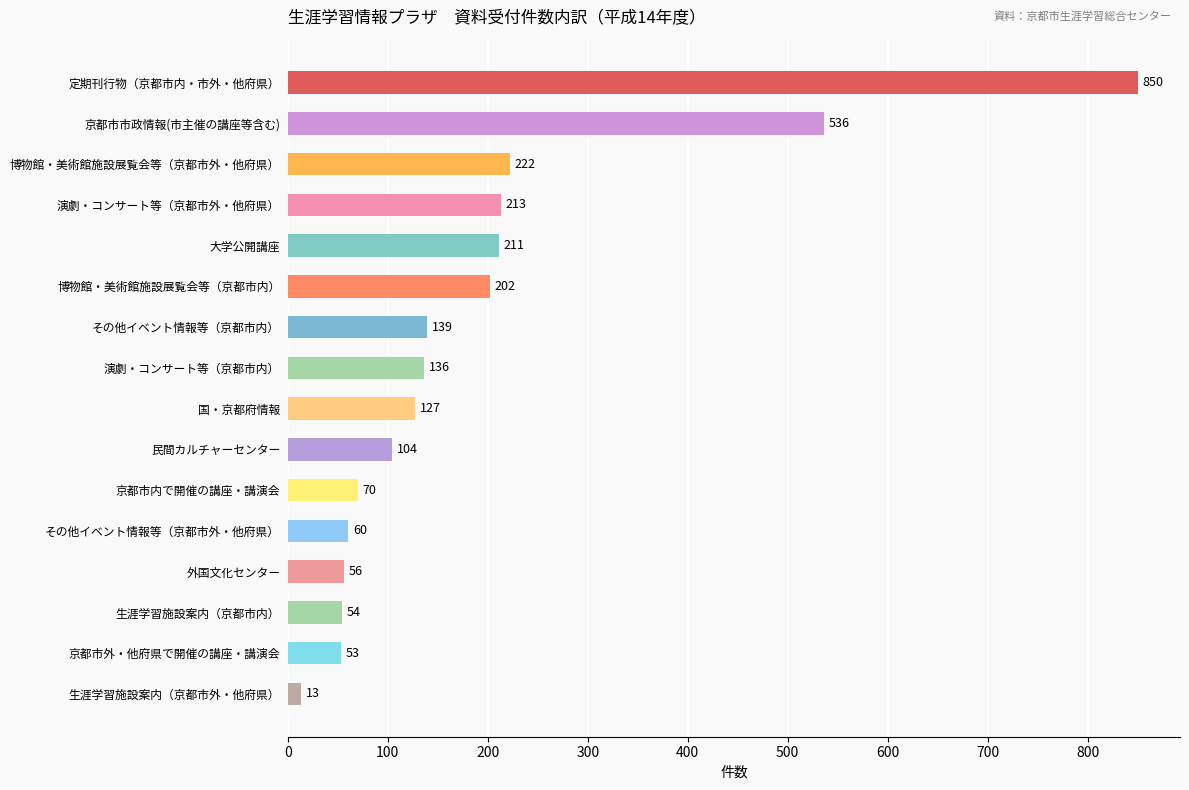

What is the change in value from 博物館・美術館施設展覧会等（京都市内） to その他イベント情報等（京都市内）?

-63